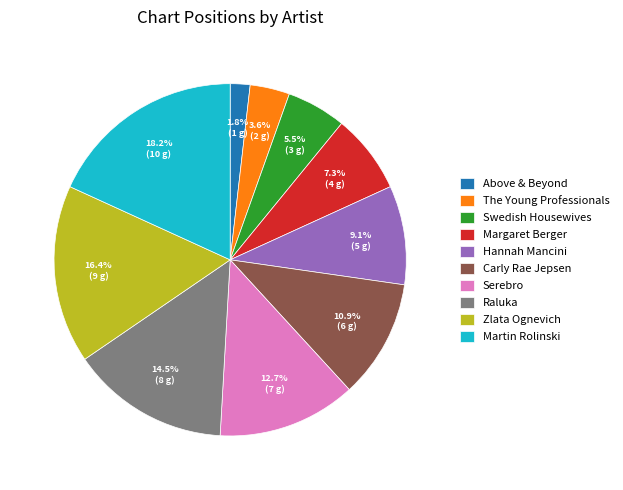

To the nearest percent, what is the average slice percentage?

10%